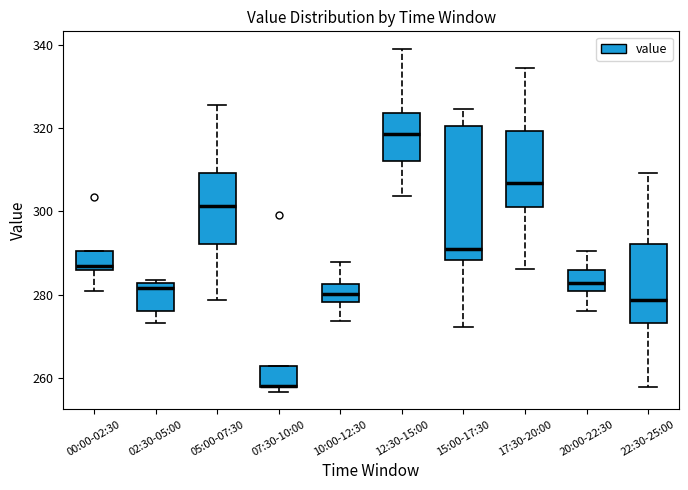

Which box is the tallest, from its lower edge to its upper edge?

15:00-17:30